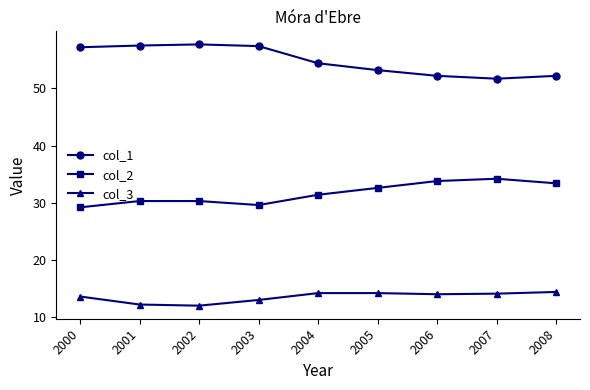

What is the difference between the second highest and second lowest values in the col_3 series?

2.0